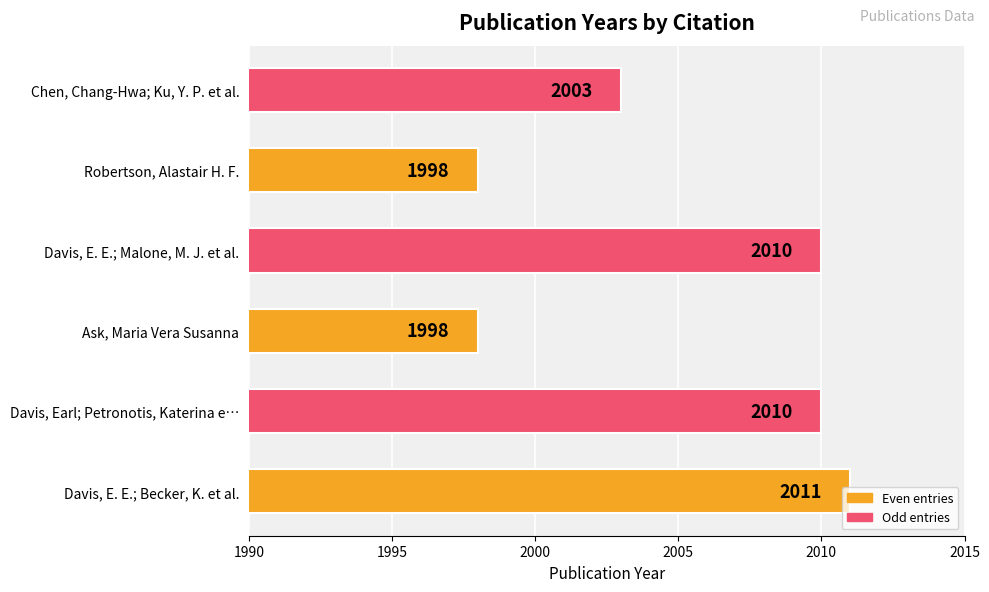

What is the change in value from Davis, Earl; Petronotis, Katerina e… to Ask, Maria Vera Susanna?

-12